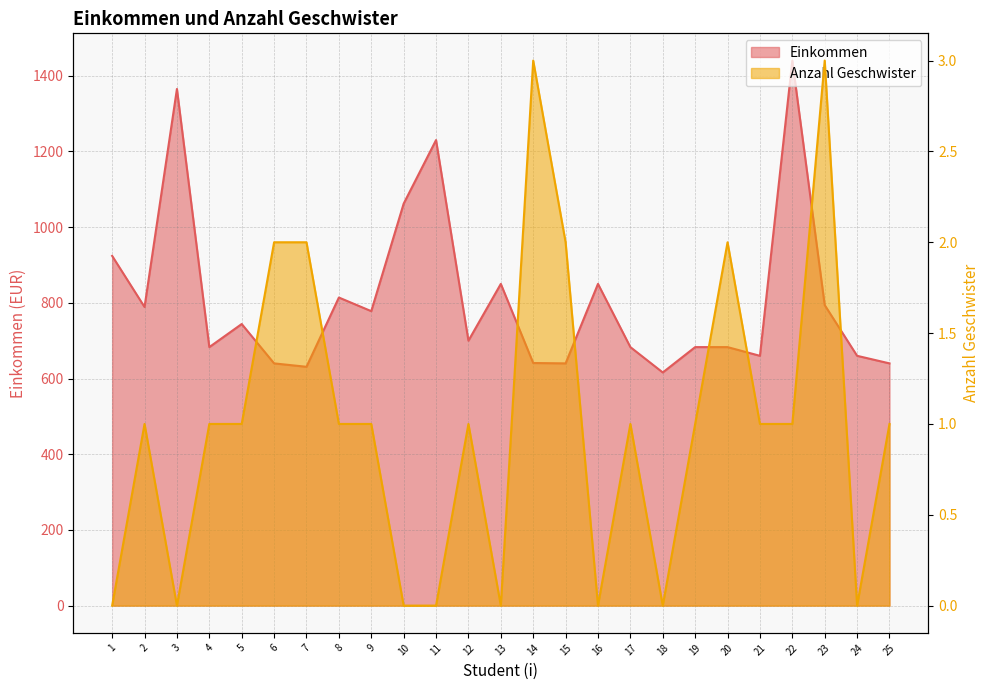

What is the value of the Einkommen point at the 16th from the left?

850